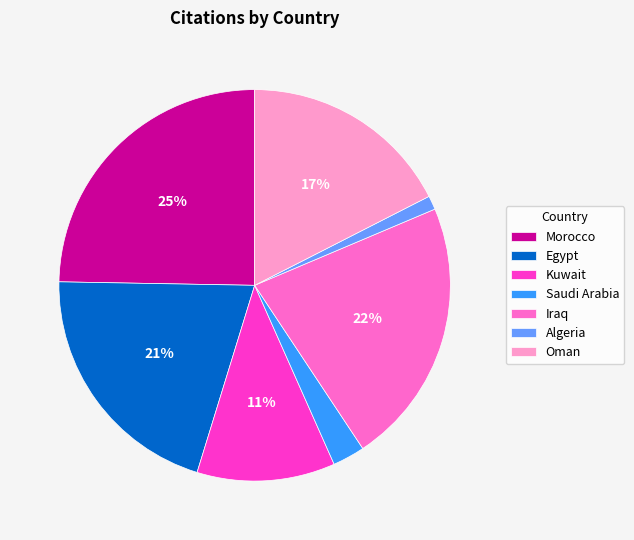

What is the largest slice in the pie chart?

Morocco